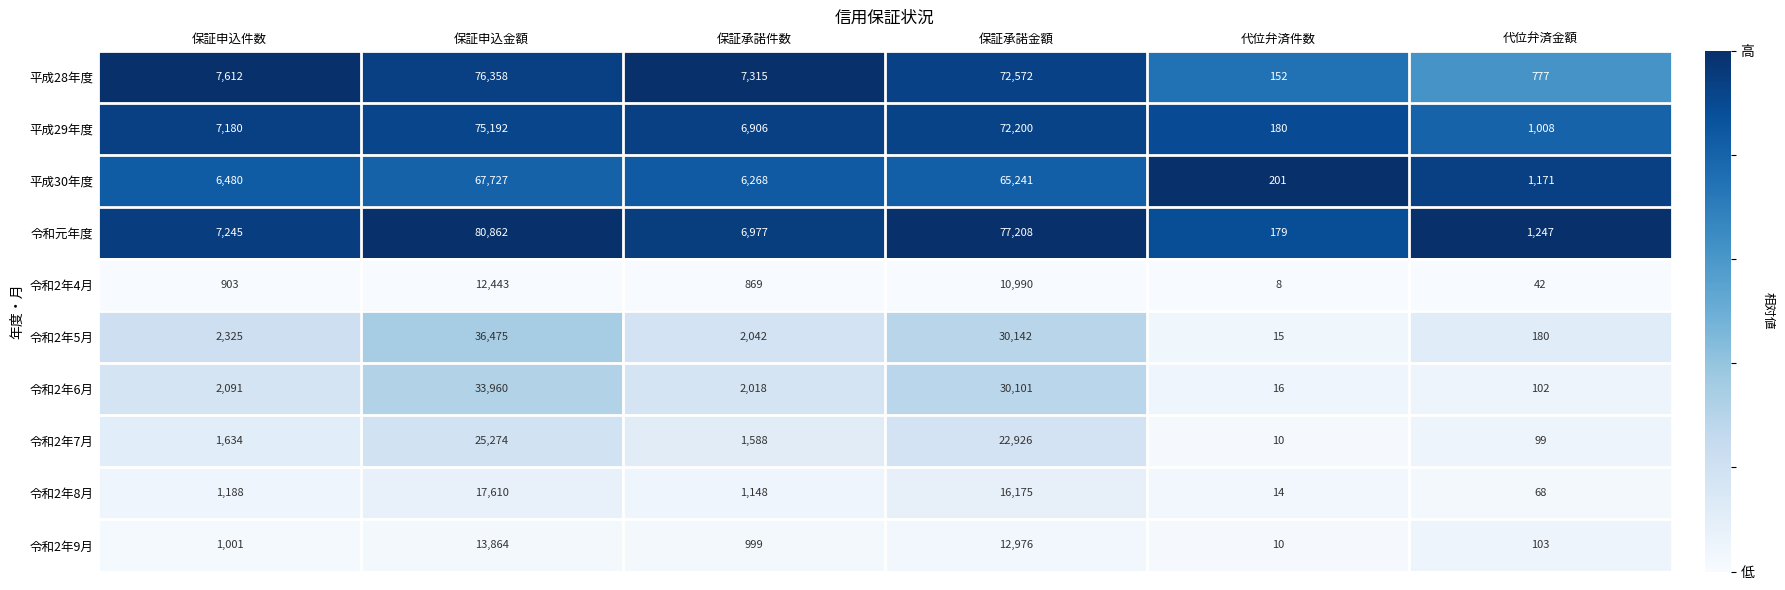

At which category is the sum across all series the highest?

保証申込金額